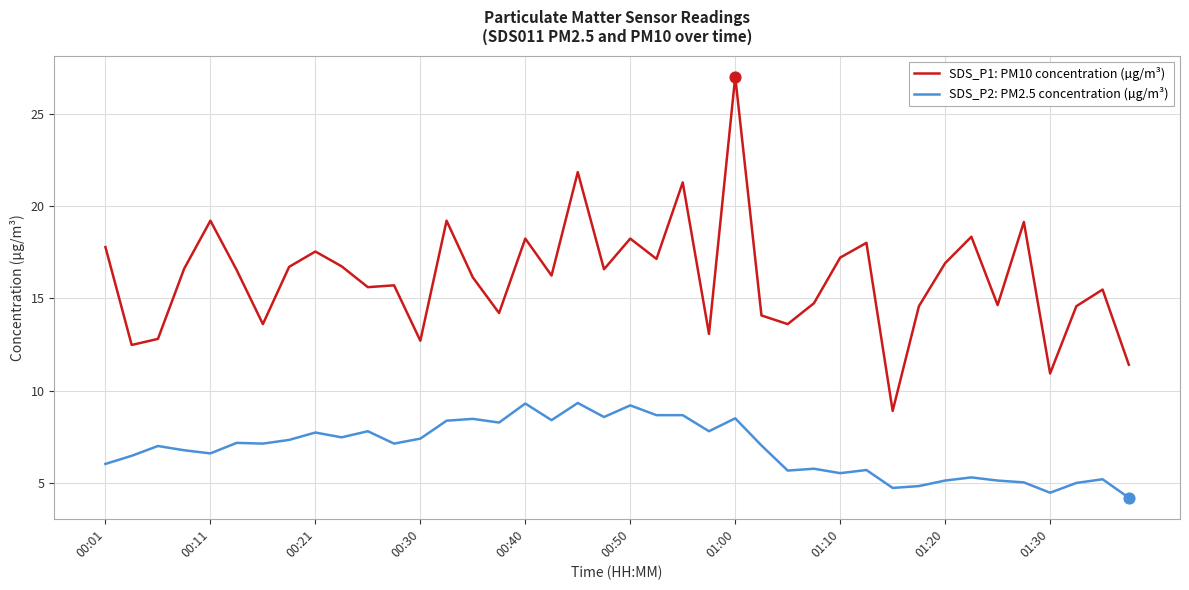

At how many categories does at least one series exceed 15?

25